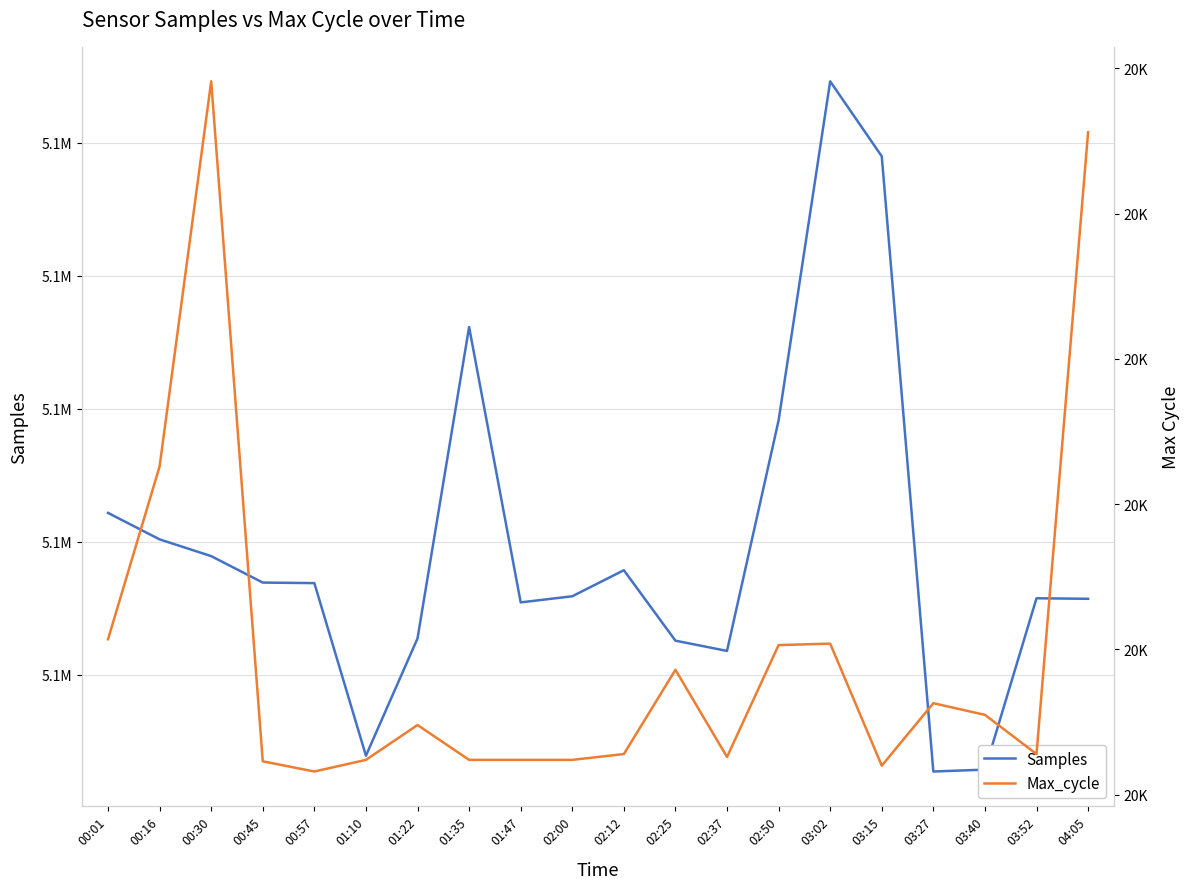

List the series in order of their overall mean, highest first.

Samples, Max_cycle